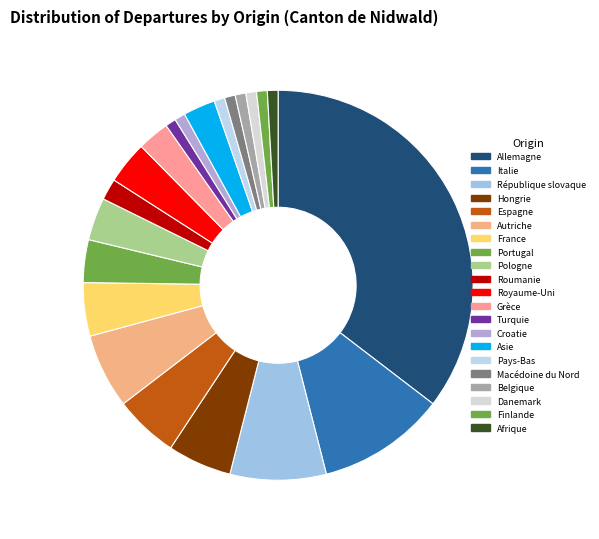

How many slices are in this pie chart?

21